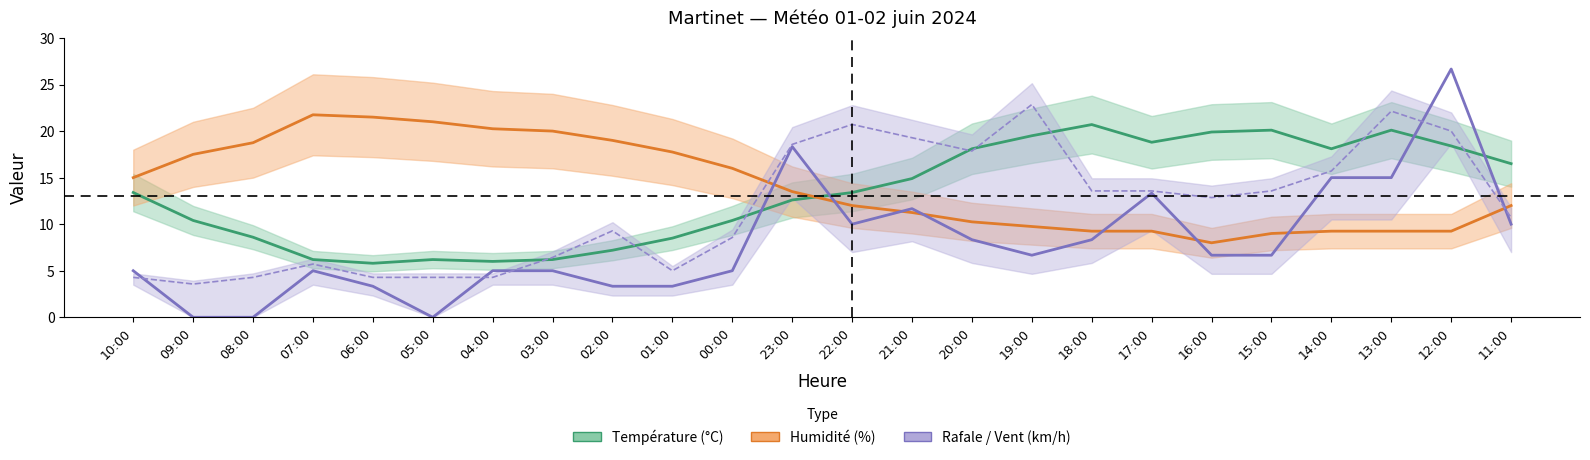

At which category does Humidité (%) reach its first local peak?

07:00